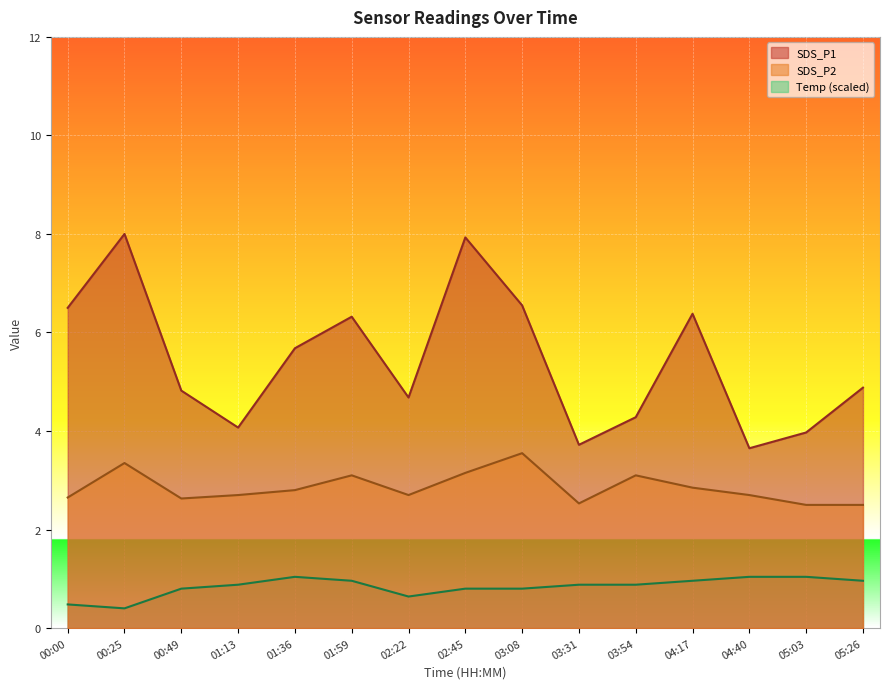

List the labels in order of Temp value, smallest first.

00:25, 00:00, 02:22, 00:49, 02:45, 03:08, 01:13, 03:31, 03:54, 01:59, 04:17, 05:26, 01:36, 04:40, 05:03